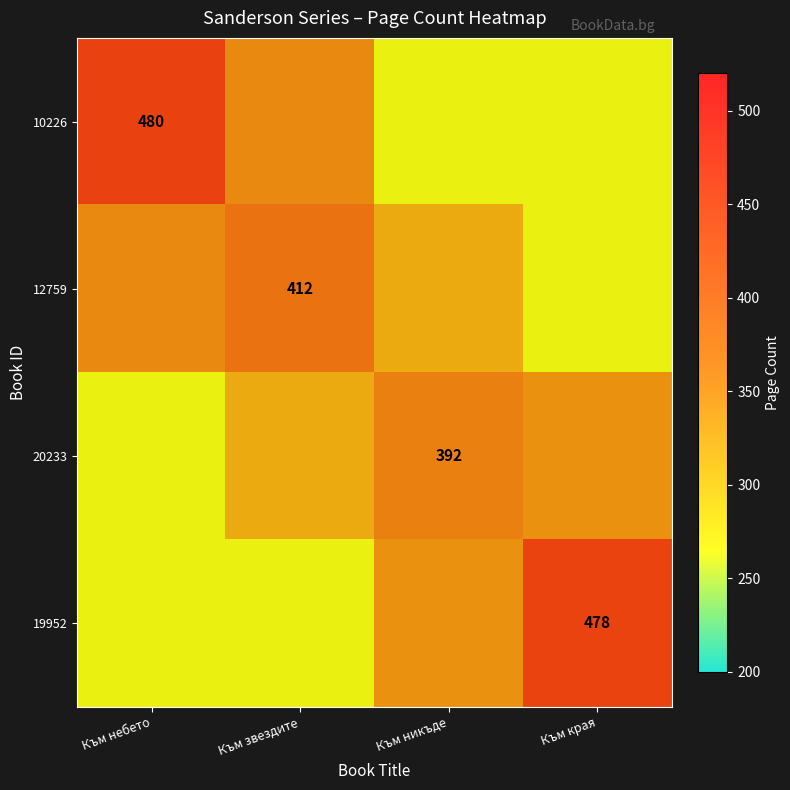

The value of 12759 at Към никъде is 488.1. True or false?

False